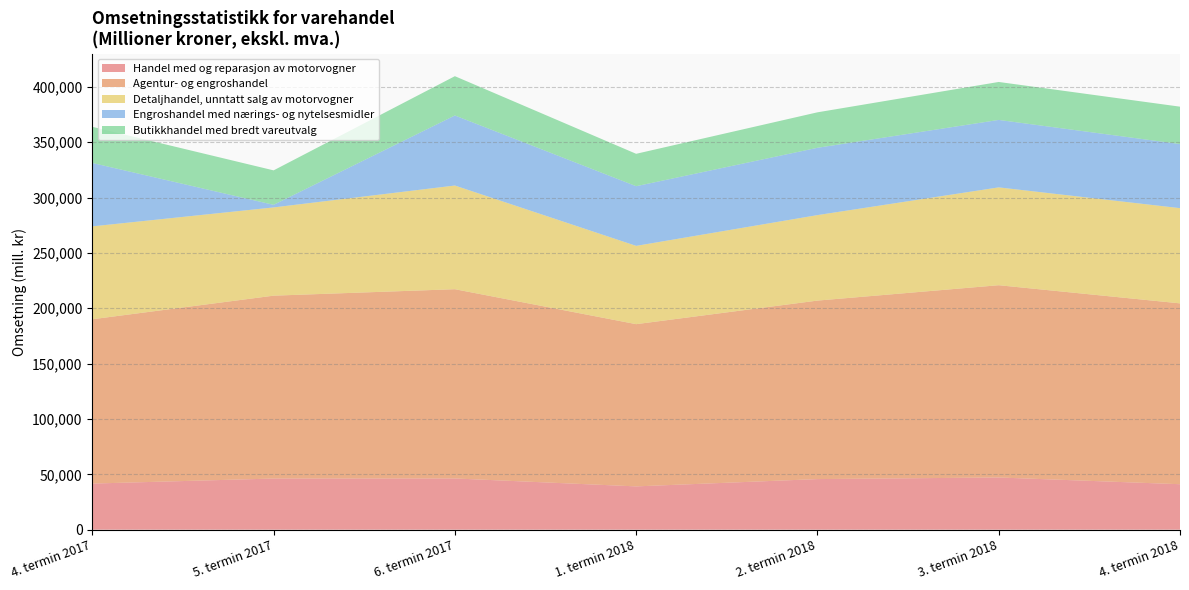

Reading right to left, list all the values displayed in this chart.

Handel med og reparasjon av motorvogner: 41054	47140	45692	39093	46254	46193	41639
Agentur- og engroshandel: 163363	173673	161231	146538	170953	165180	148424
Detaljhandel, unntatt salg av motorvogner: 86008	88381	77225	70725	93659	79717	83907
Engroshandel med nærings- og nytelsesmidler: 57889	60923	60797	53897	63268	2336	57264
Butikkhandel med bredt vareutvalg: 33771	34288	32035	29259	35490	31125	32661